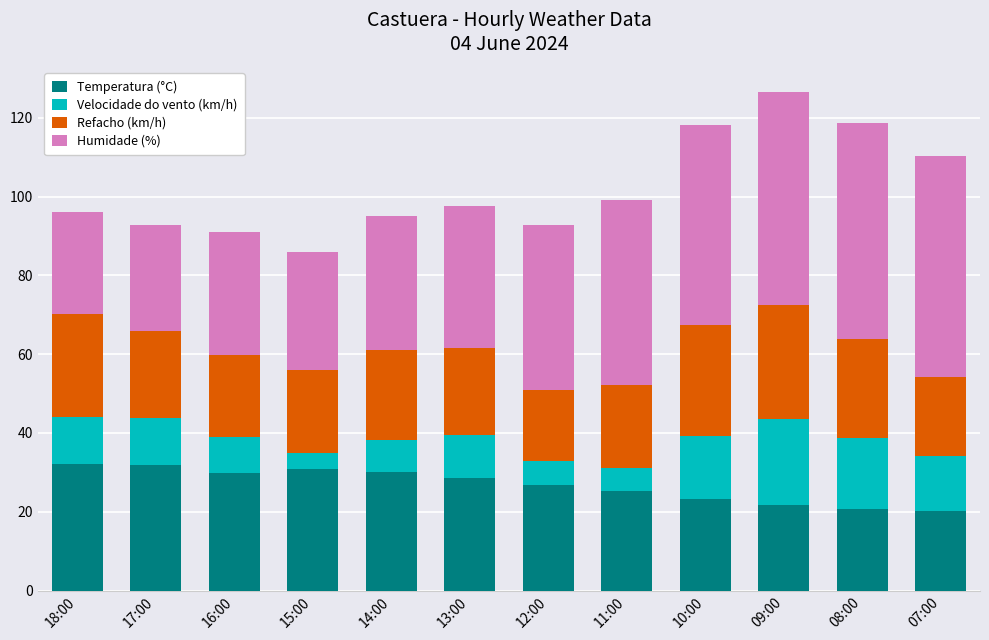

What is the difference between the maximum and minimum values in the Temperatura (°C) series?

11.9